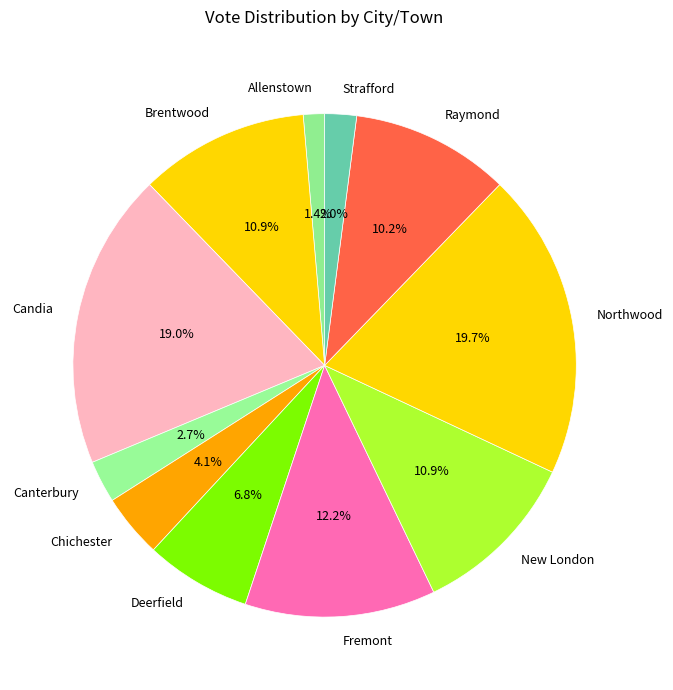

Does Deerfield represent more than half of the total?

No